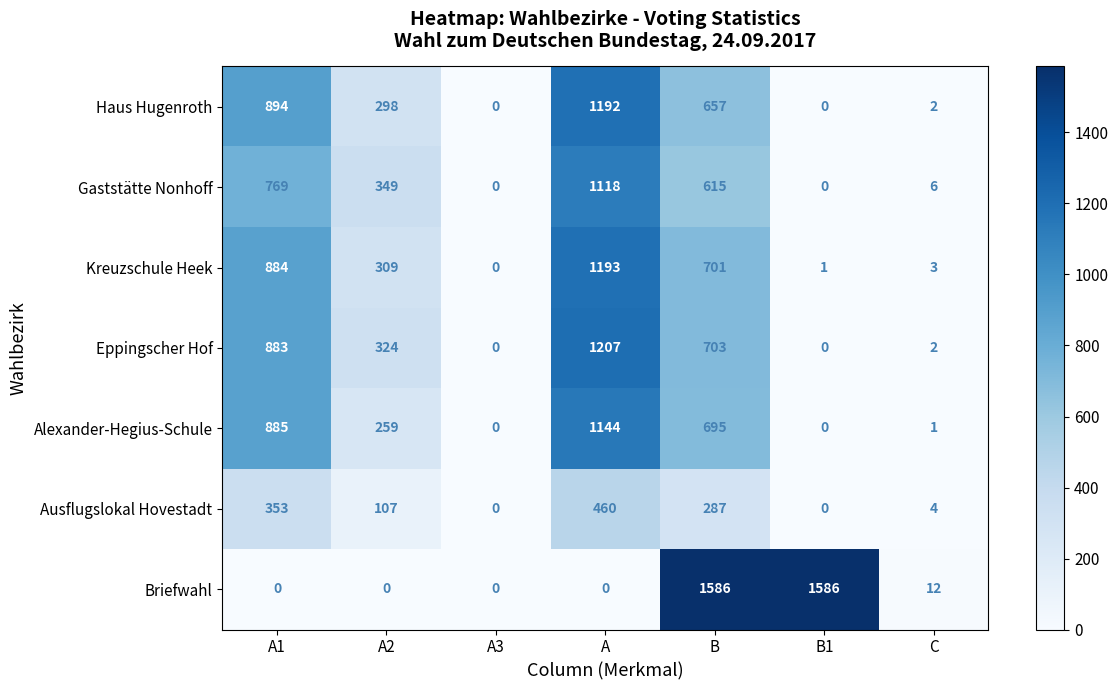

What is the sum of all Haus Hugenroth values?

3043